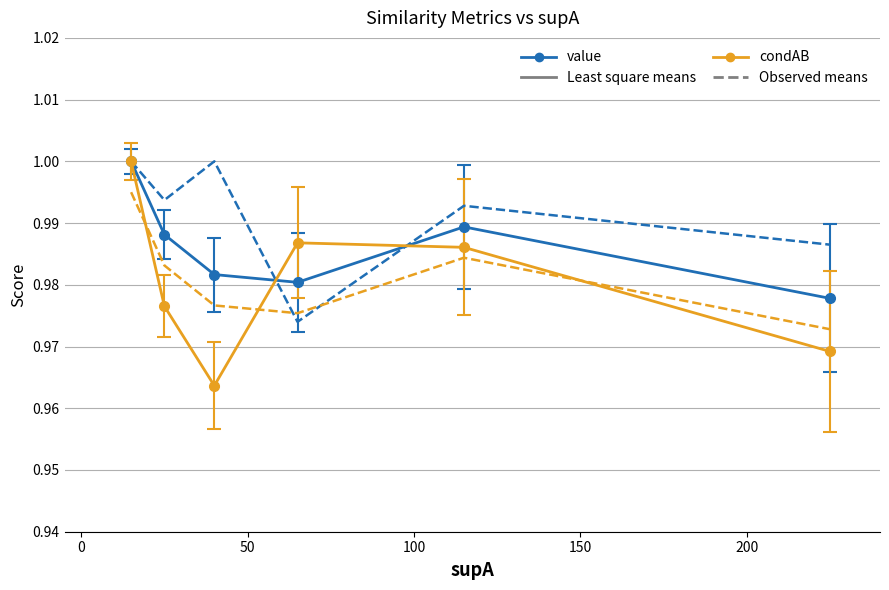

The condBA (dashed blue) series shows 1.6 at 0. True or false?

False